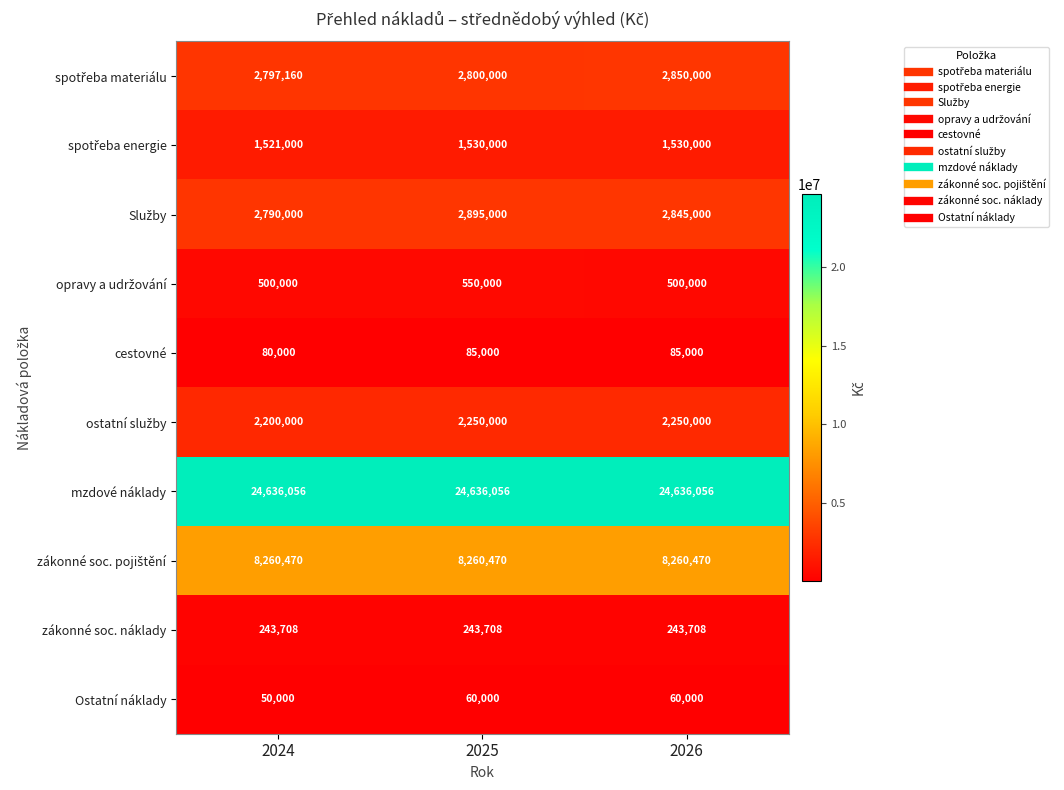

Is it true that mzdové náklady equals 4949196 at 2024?

False